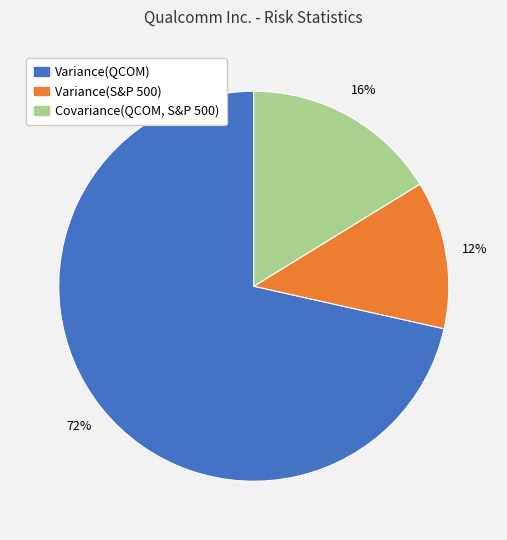

How many segments does this pie chart have?

3